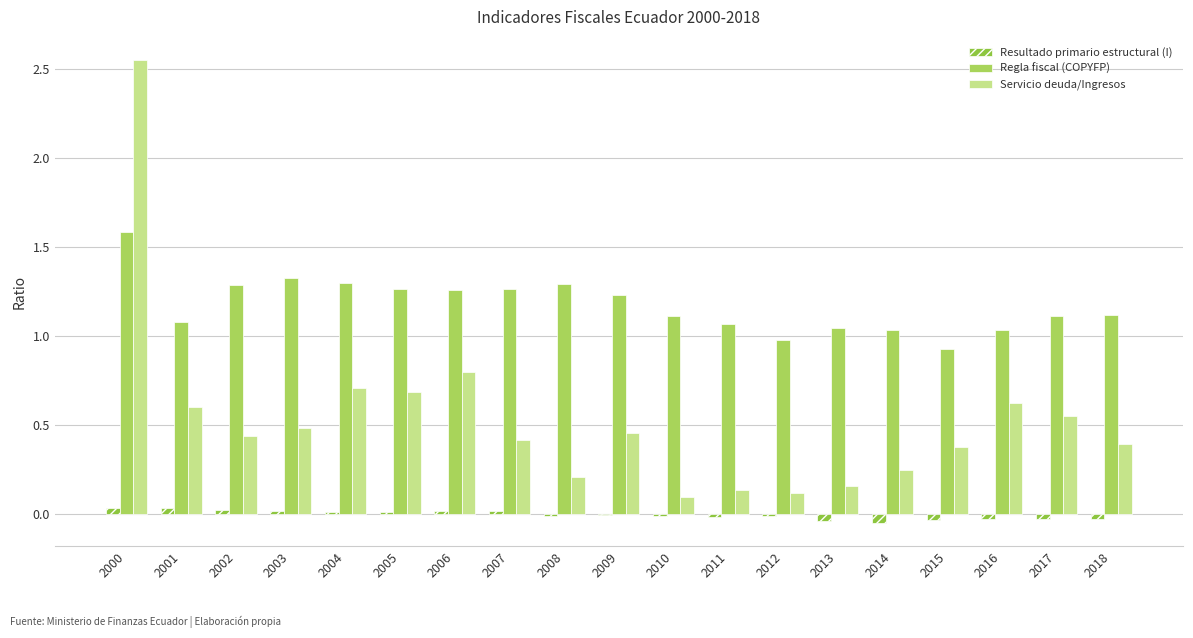

The value of Resultado primario estructural (I) at 2006 is 0.0. True or false?

True